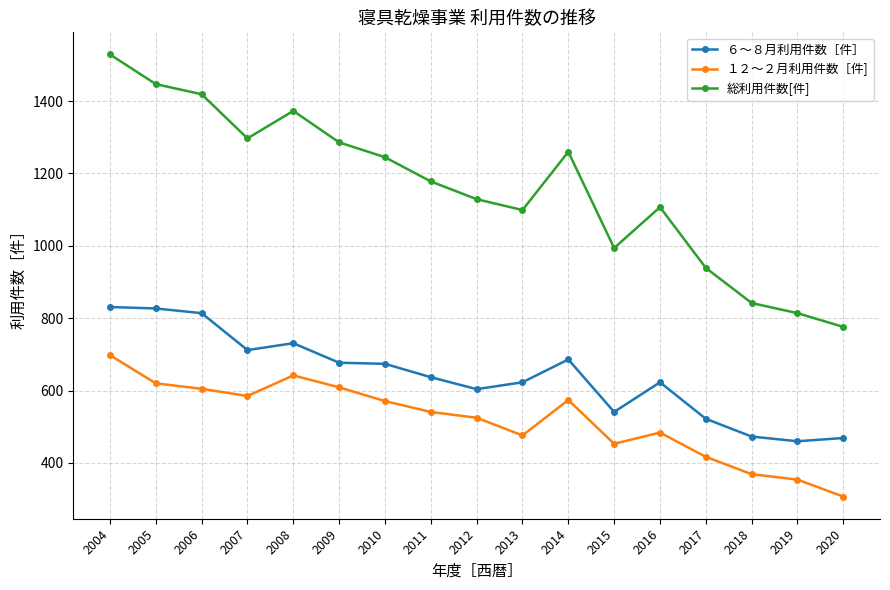

What is the sum of all １２～２月利用件数［件] values?

8830